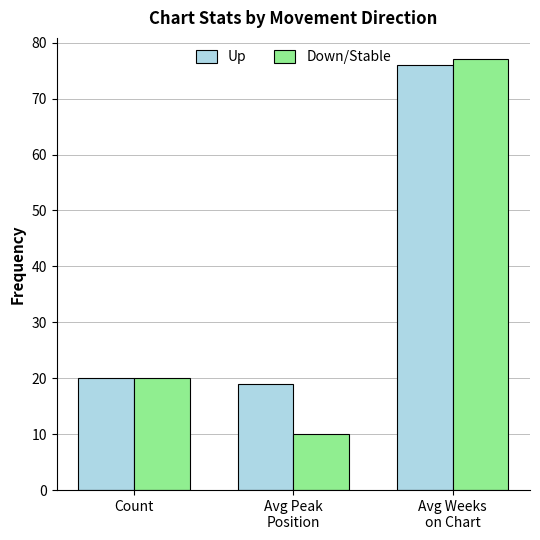

Rank the series by their maximum value, from highest to lowest.

Down/Stable, Up